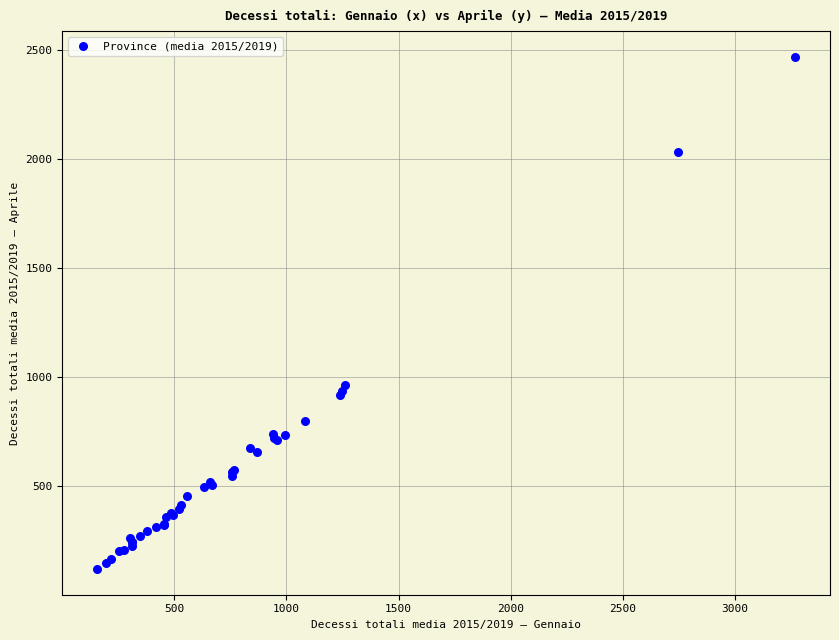

What Y value in the scatter plot is closest to 1294?

961.4